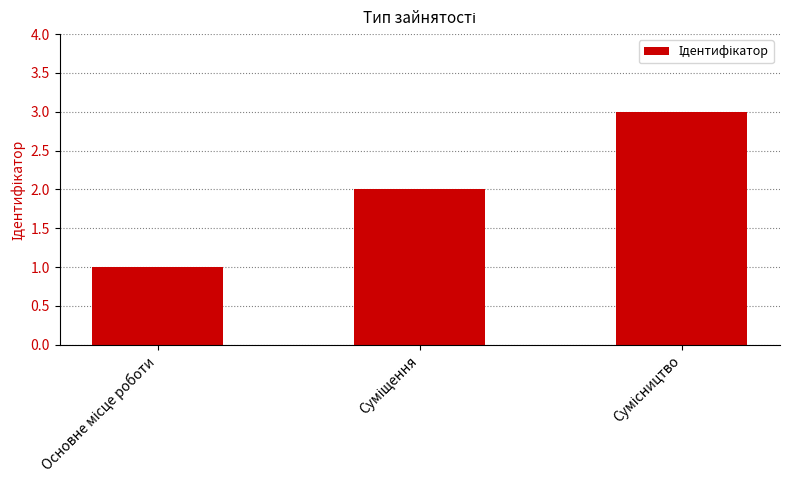

What is the sum of all values?

6